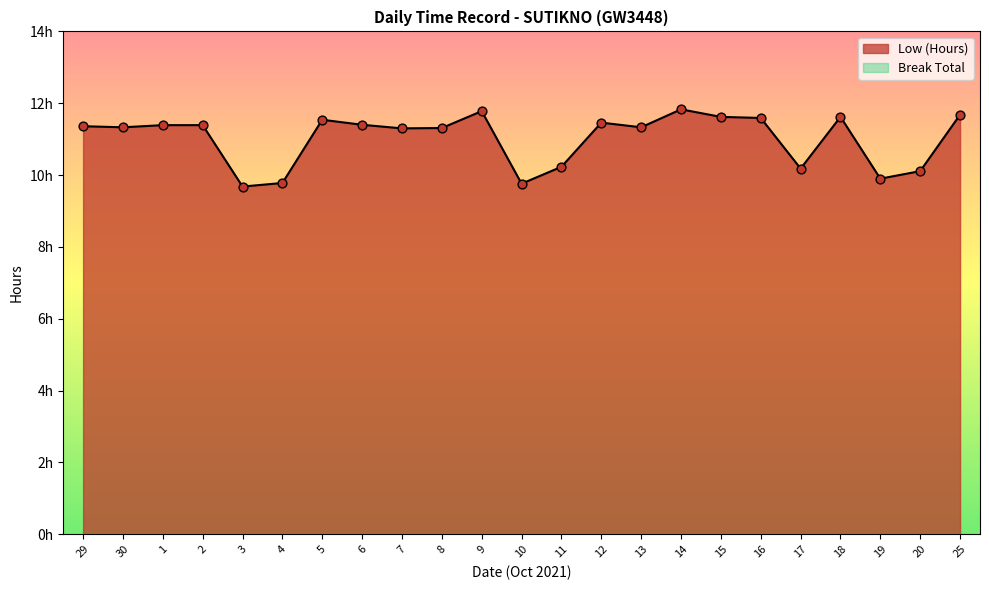

Between 15 and 19, which is larger?

15